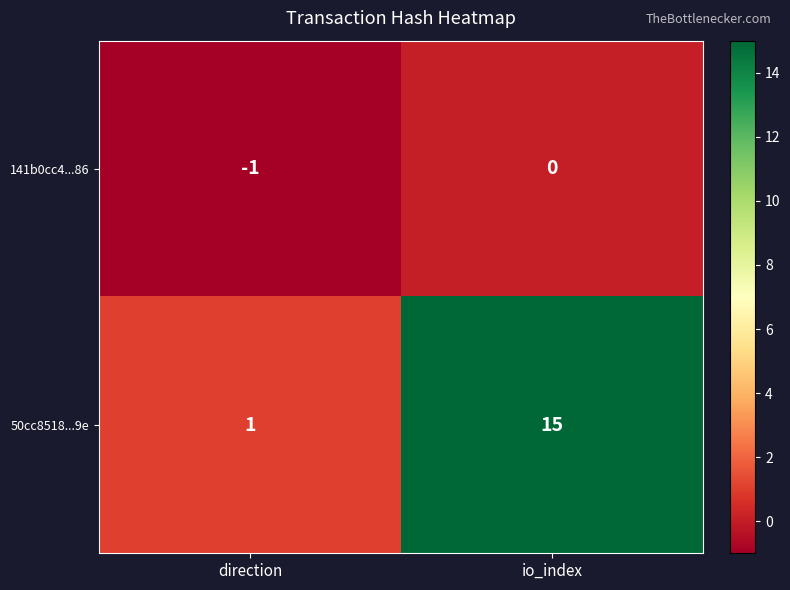

Which series has the largest total across all categories?

50cc8518...9e